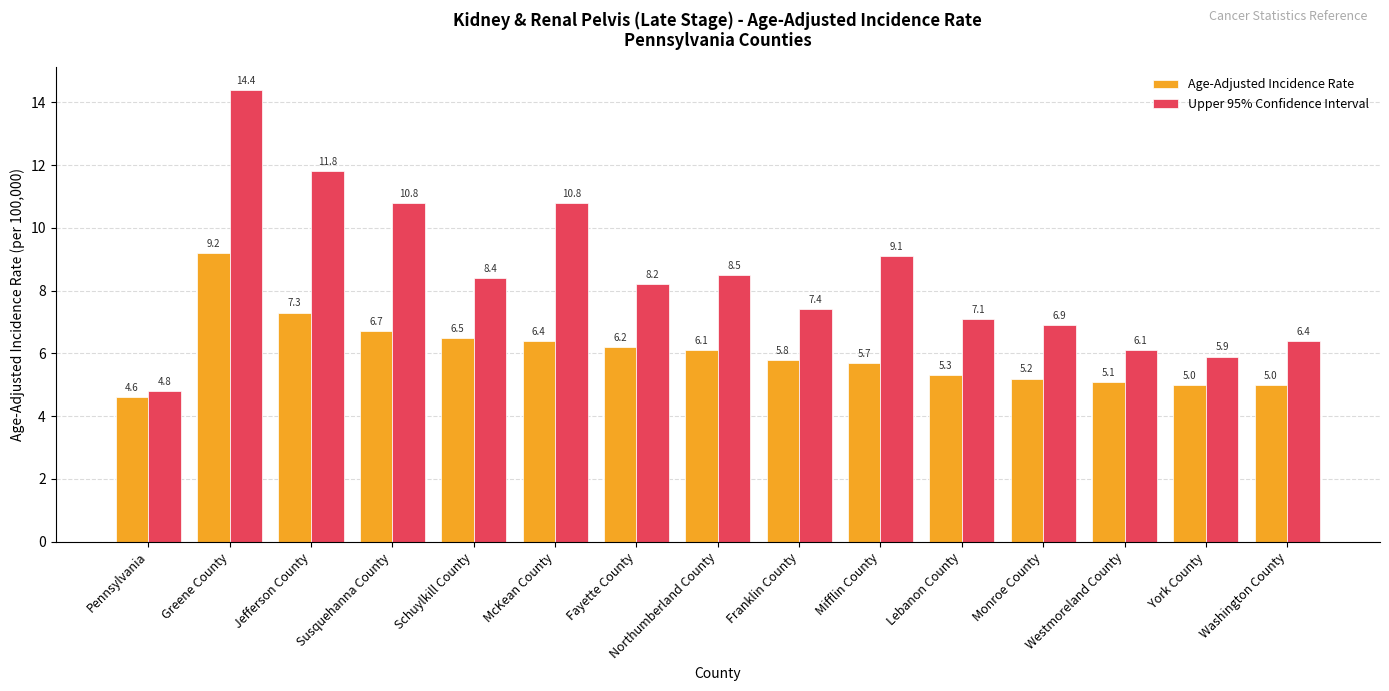

At which label does Upper 95% Confidence Interval reach its peak?

Greene County